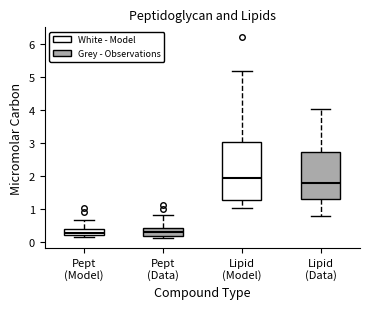

Which box has the highest median line?

Lipid (Model)